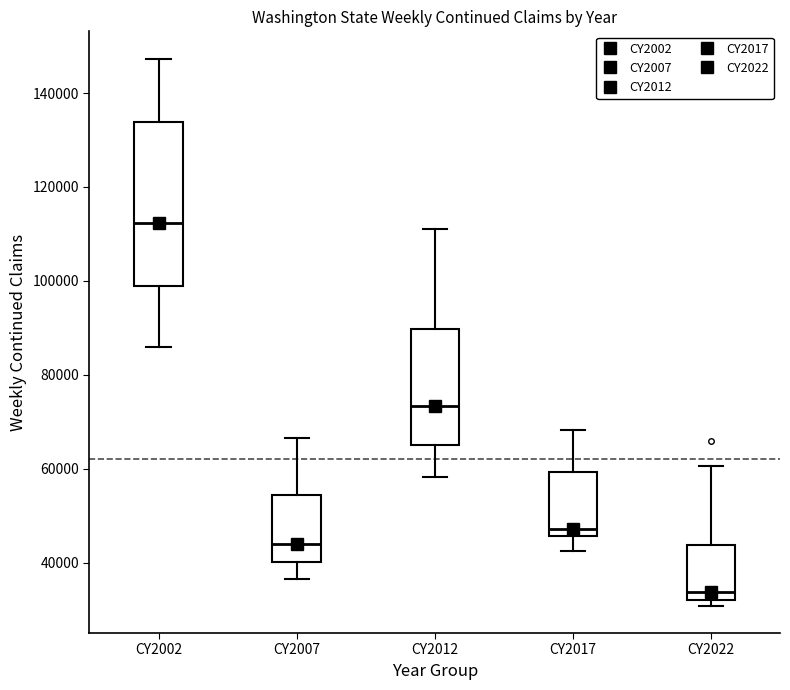

Reading left to right, read every box against the y-axis: the position of its median line, the range the box covers, and the ends of its whiskers. The values are not printed on the chart, so give them approximately, as read against the axis.

CY2002: median 112000, box 98000 to 134000, whiskers 86000 to 148000
CY2007: median 44000, box 40000 to 54000, whiskers 36000 to 66000
CY2012: median 74000, box 66000 to 90000, whiskers 58000 to 112000
CY2017: median 48000, box 46000 to 60000, whiskers 42000 to 68000
CY2022: median 34000, box 32000 to 44000, whiskers 30000 to 60000